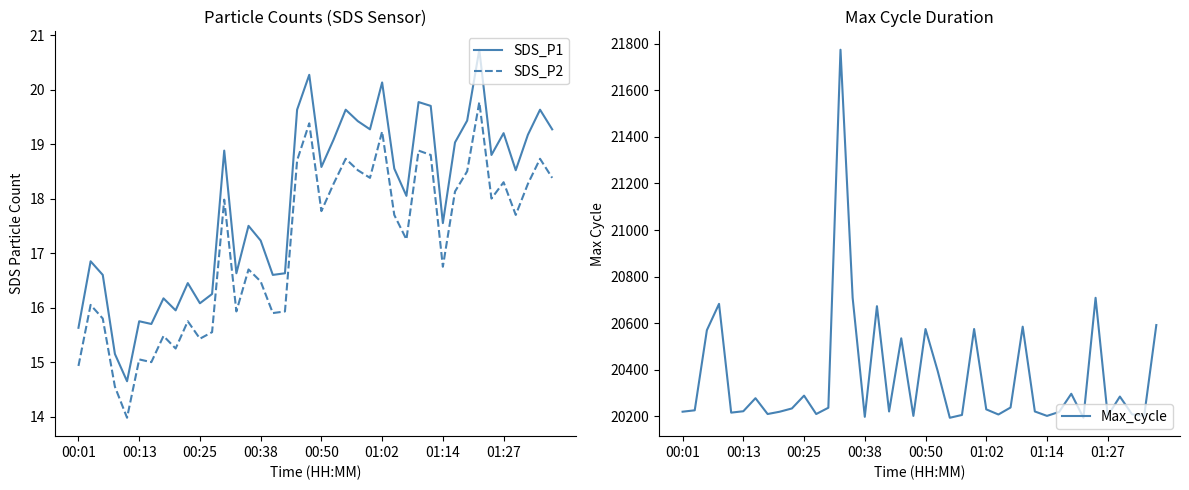

In SDS_P1, how many points are higher than both neighbors (excluding endpoints)?

13